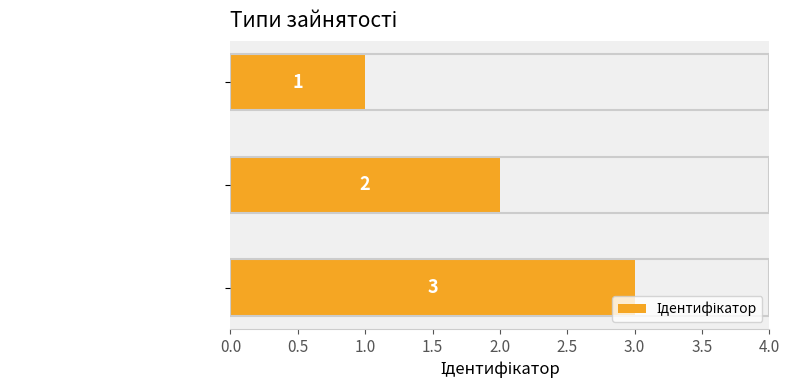

How many data points does each series have?

3